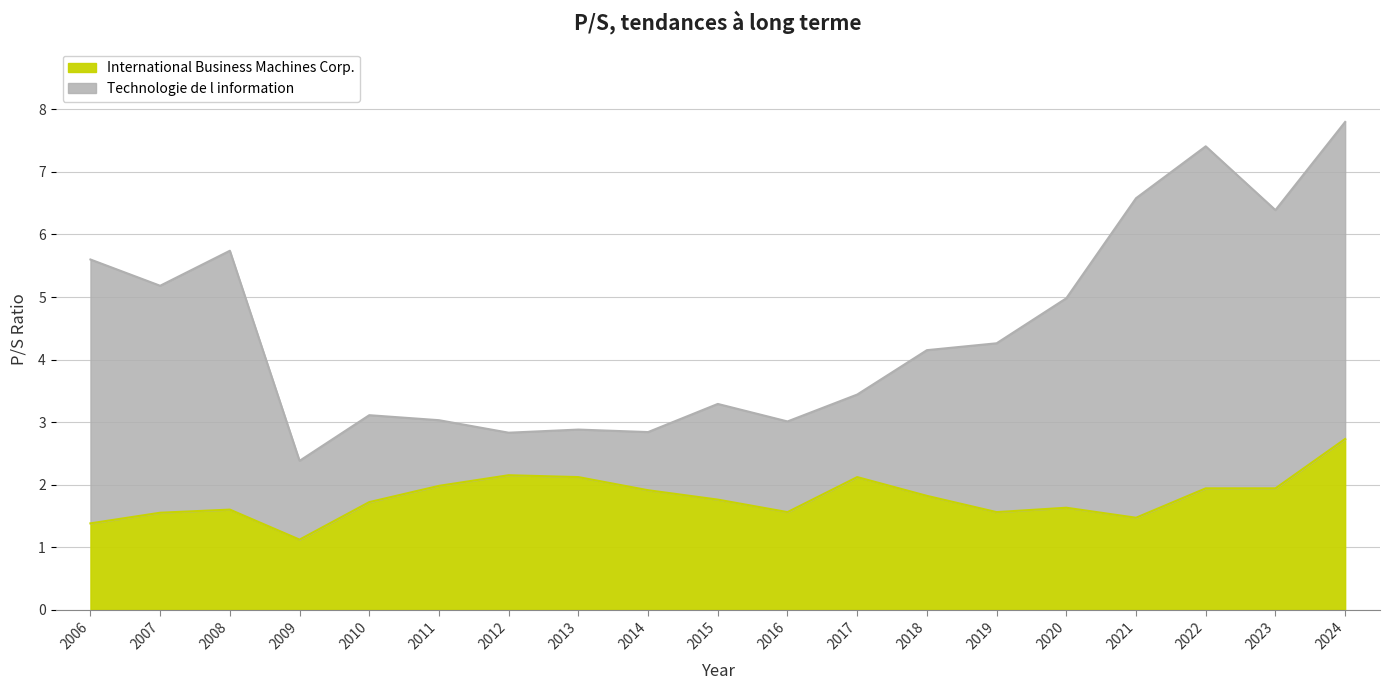

At which category does International Business Machines Corp. reach its first local valley?

2009